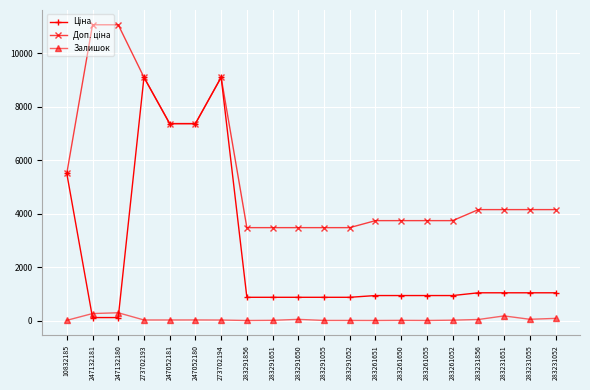

What is the minimum value shown in the chart?

1.0